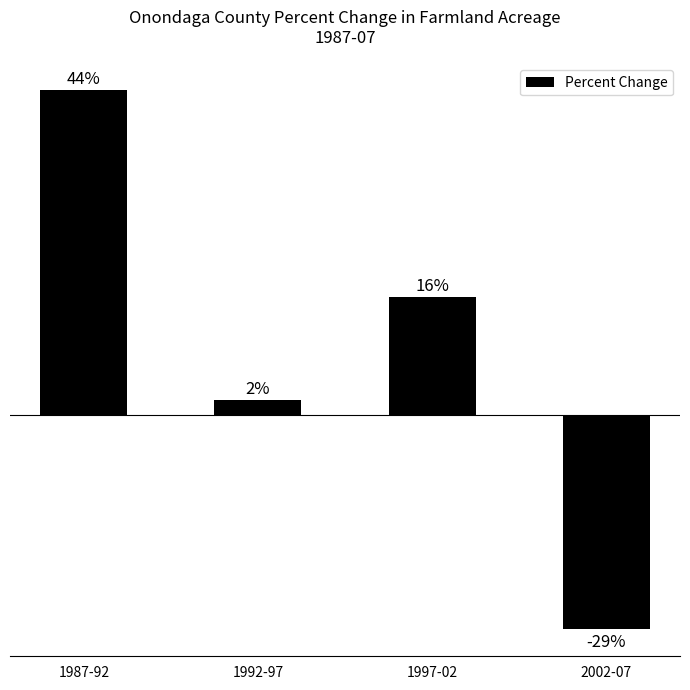

Where does the data first go above 16?

1987-92